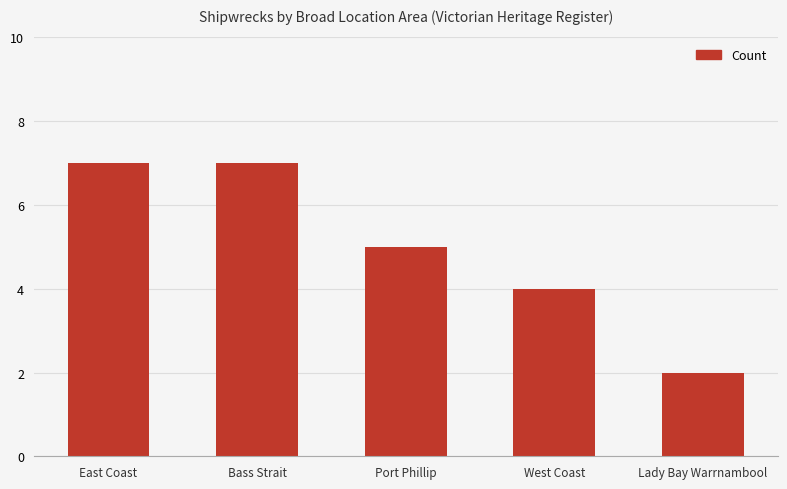

What is the sum of all values?

25